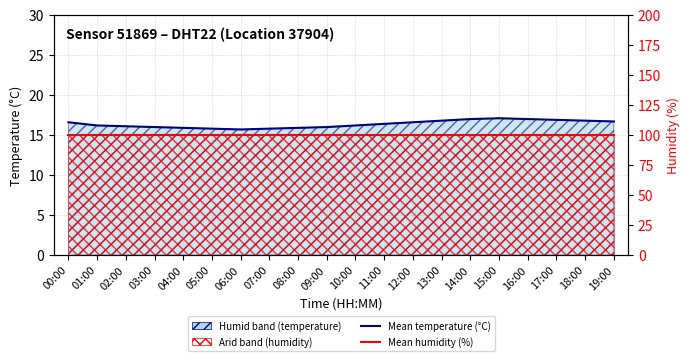

Which category has the lowest value in the Mean temperature (°C) series?

06:00